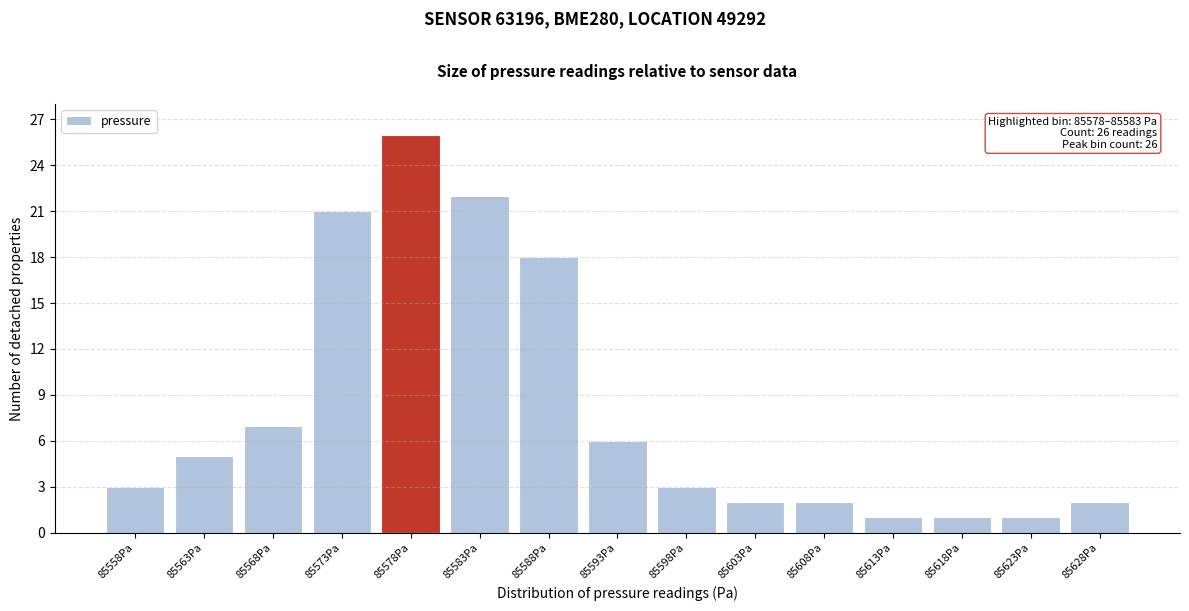

Reading left to right, transcribe all the data shown in this chart.

85558Pa=3	85563Pa=5	85568Pa=7	85573Pa=21	85578Pa=26	85583Pa=22	85588Pa=18	85593Pa=6	85598Pa=3	85603Pa=2	85608Pa=2	85613Pa=1	85618Pa=1	85623Pa=1	85628Pa=2